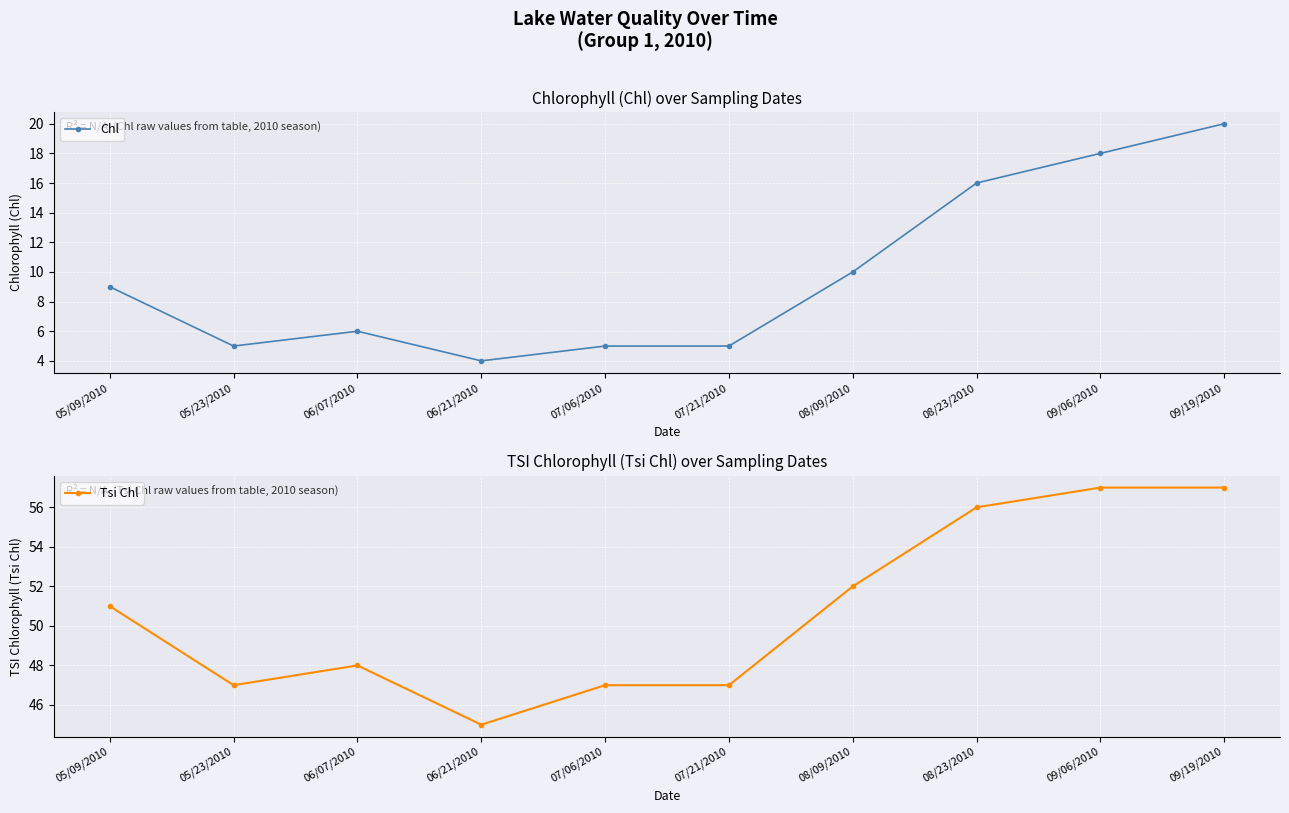

What is the difference between the second highest and second lowest values in the Tsi Chl series?

10